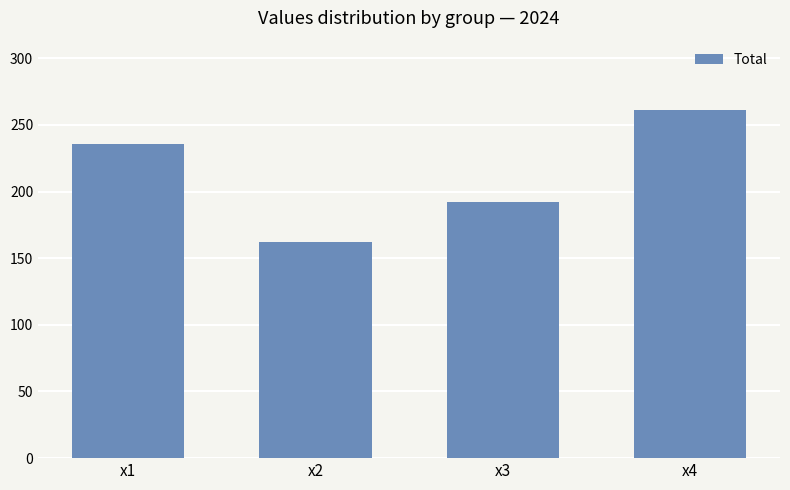

Where is the data nearest to the value 211?

x3